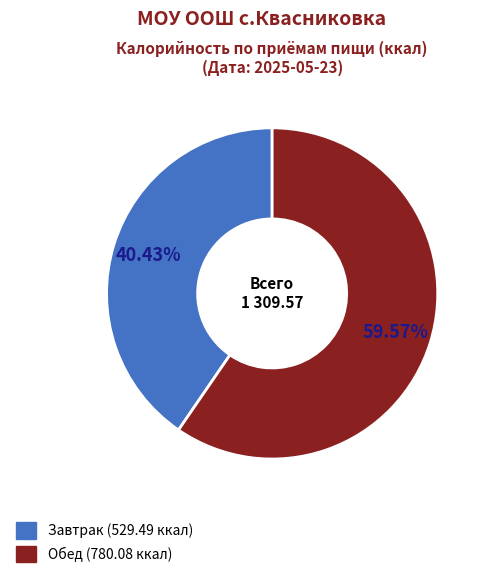

What is the largest slice in the pie chart?

Обед